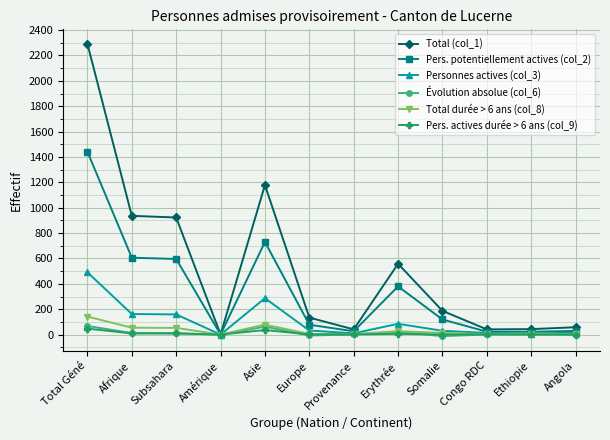

What is the label of the 11th point from the left?

Ethiopie